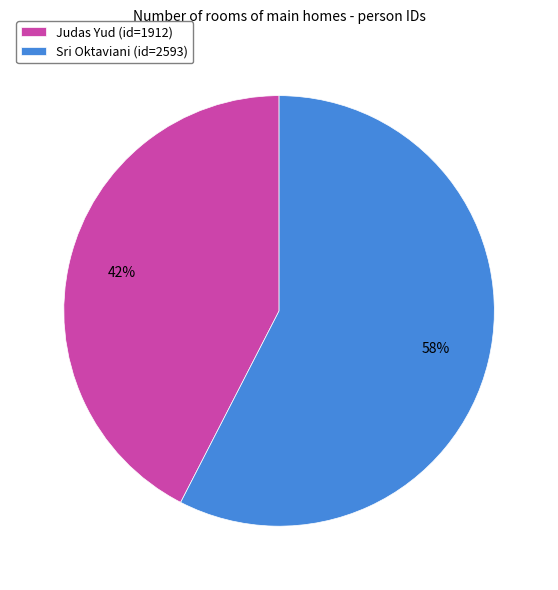

Which category has the biggest portion of the pie?

Sri Oktaviani